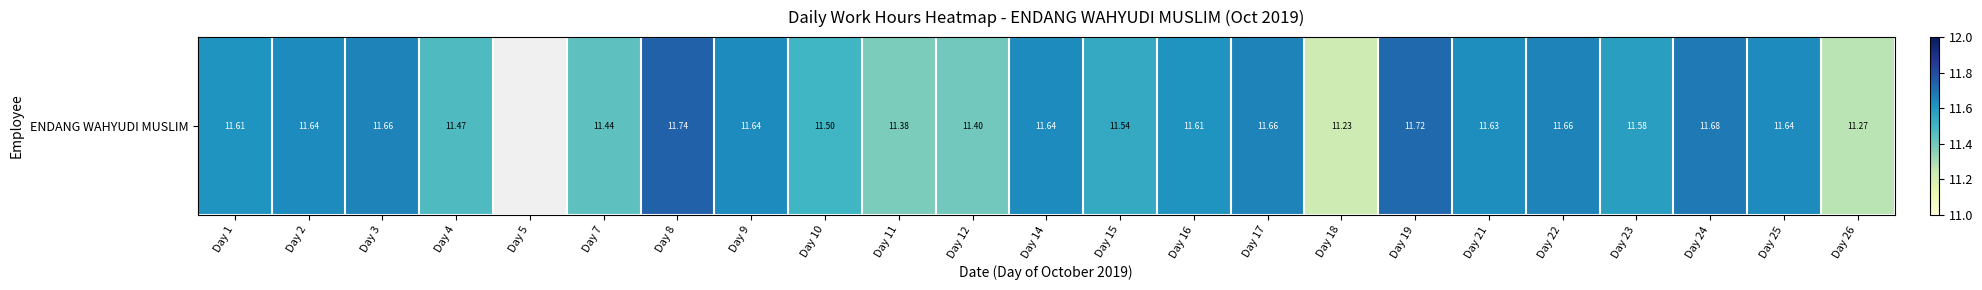

What is the sum of the values at Day 16 and Day 25?

23.2